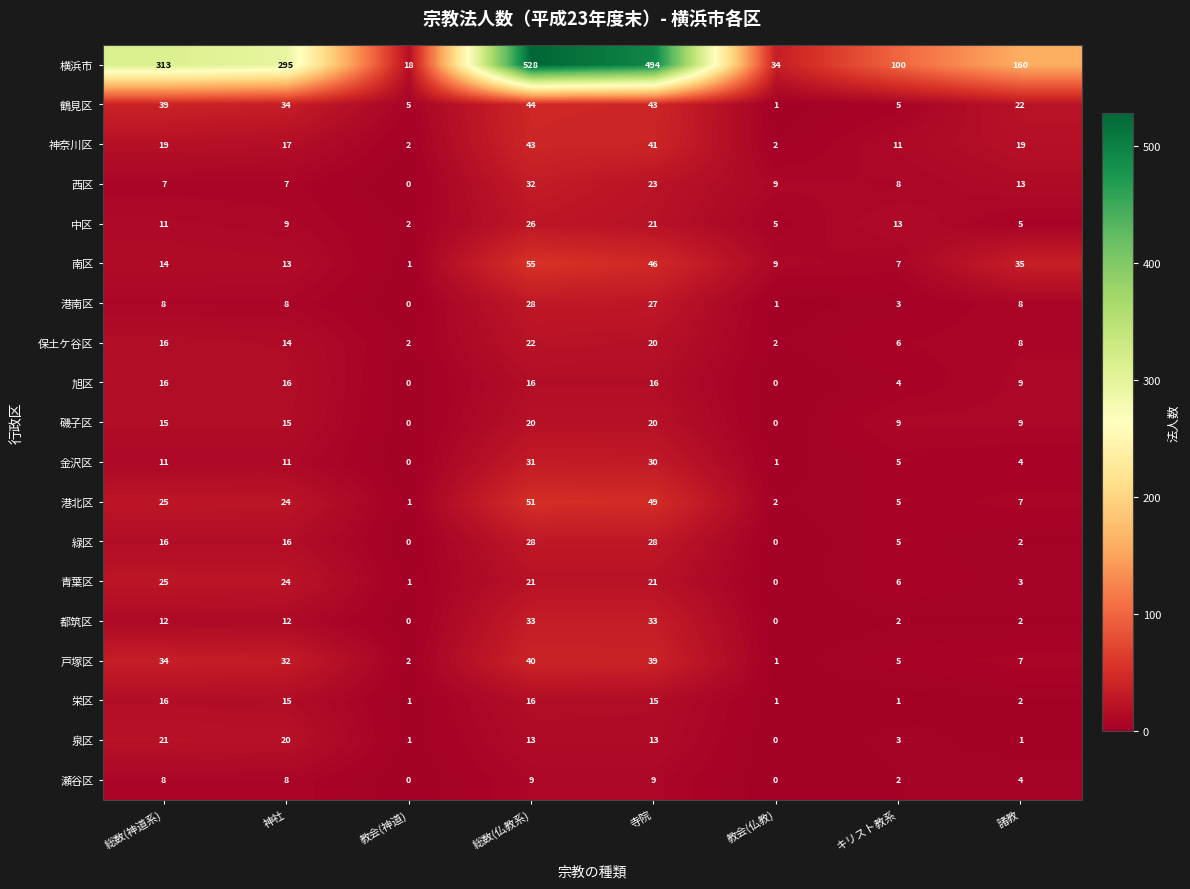

True or false: 港南区 has a value of 1 at 教会(仏教).

True